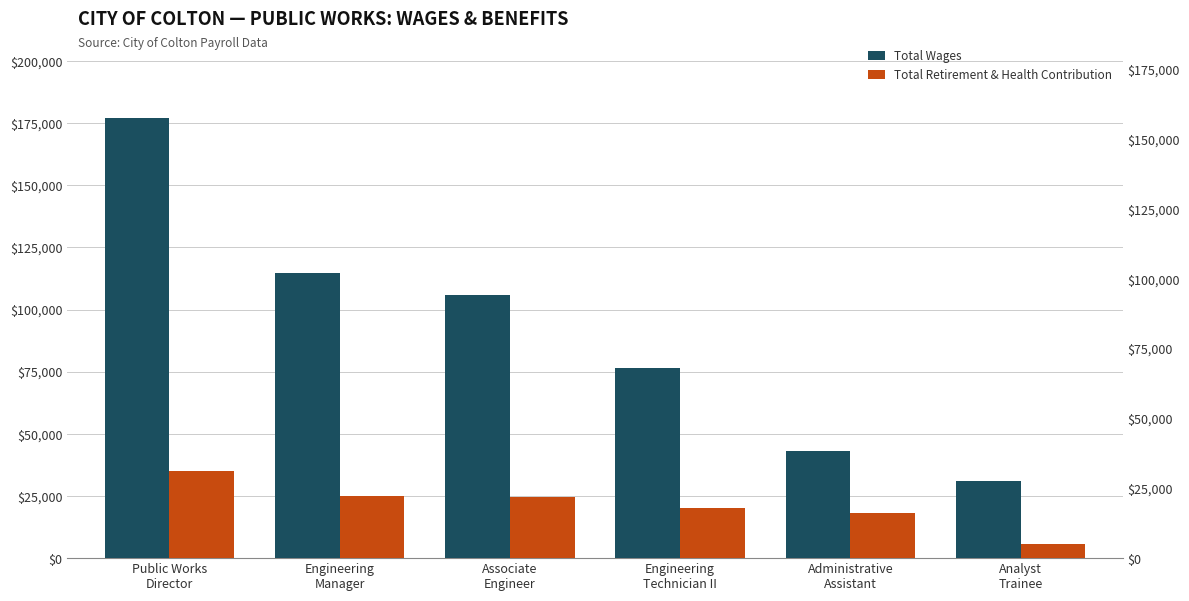

Rank the categories by Total Wages value from lowest to highest.

Analyst
Trainee, Administrative
Assistant, Engineering
Technician II, Associate
Engineer, Engineering
Manager, Public Works
Director